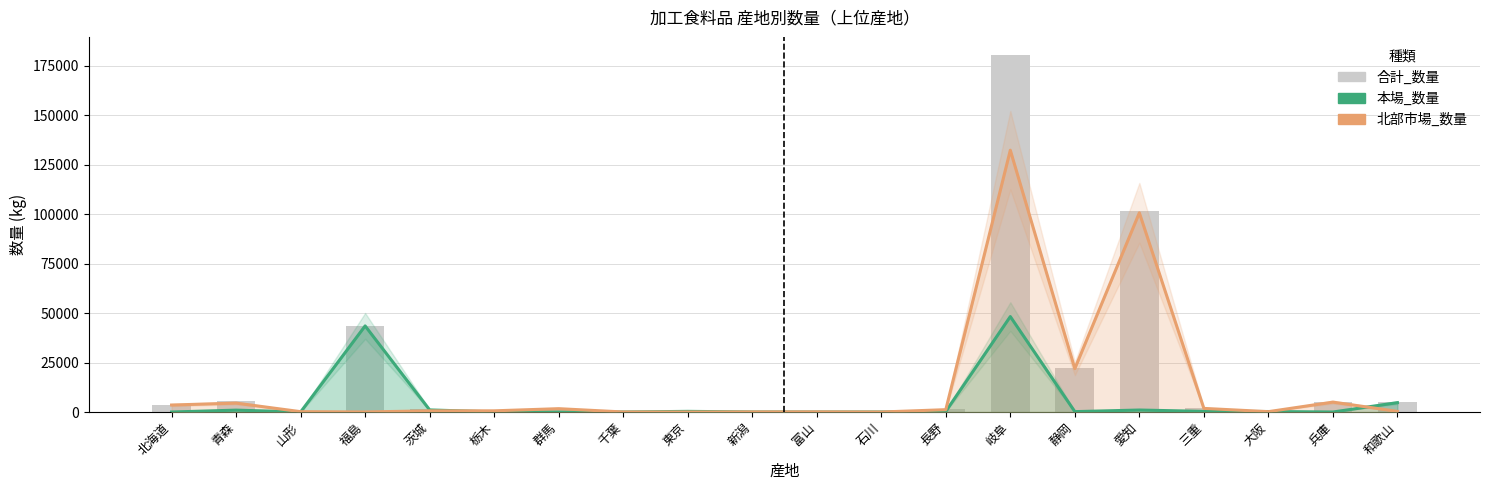

List the series in order of their overall mean, highest first.

合計_数量, 北部市場_数量, 本場_数量